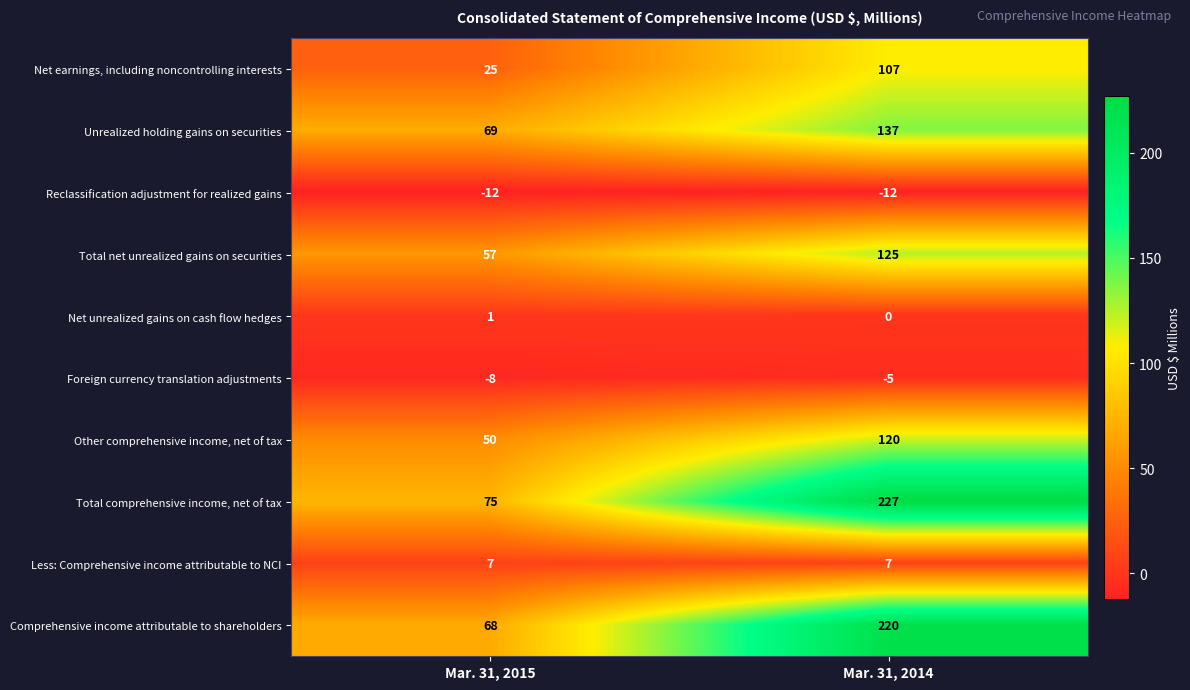

Rank the series at Mar. 31, 2014 from lowest to highest value.

Reclassification adjustment for realized gains, Foreign currency translation adjustments, Net unrealized gains on cash flow hedges, Less: Comprehensive income attributable to NCI, Net earnings, including noncontrolling interests, Other comprehensive income, net of tax, Total net unrealized gains on securities, Unrealized holding gains on securities, Comprehensive income attributable to shareholders, Total comprehensive income, net of tax